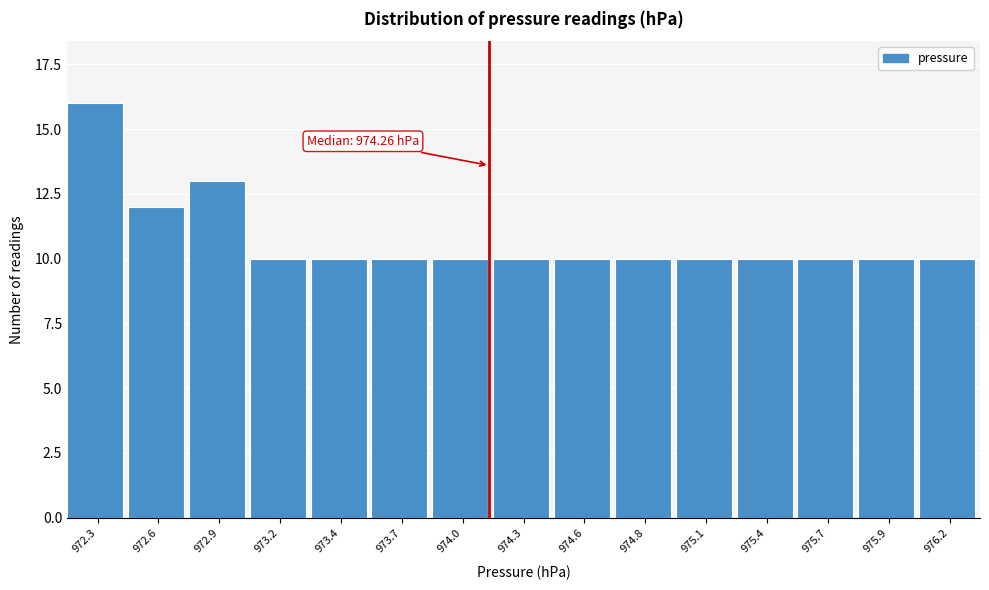

Reading left to right, extract all data points from this chart.

16	12	13	10	10	10	10	10	10	10	10	10	10	10	10